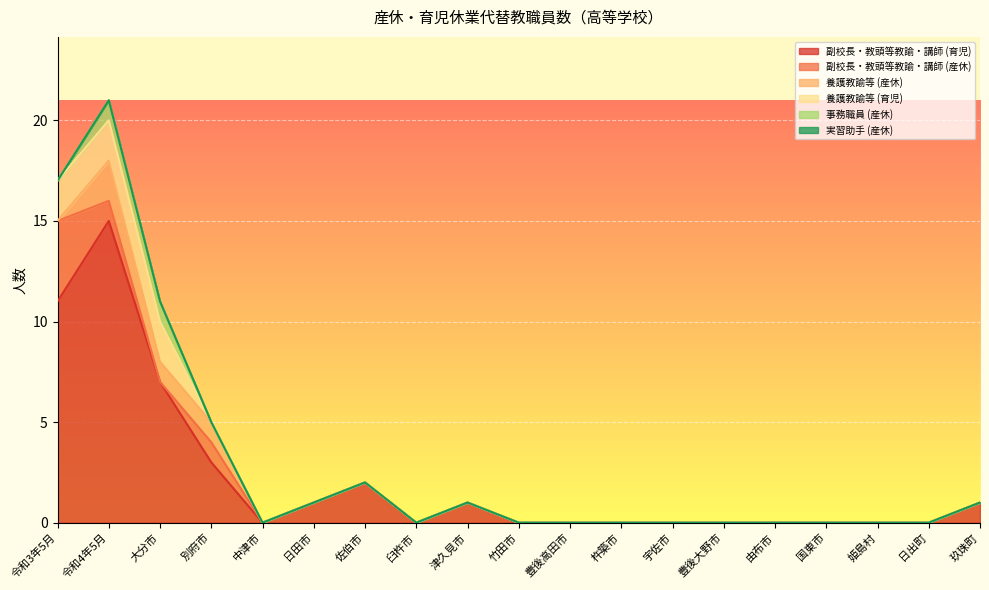

Which series has the largest total across all categories?

副校長・教頭等教諭・講師 (育児)